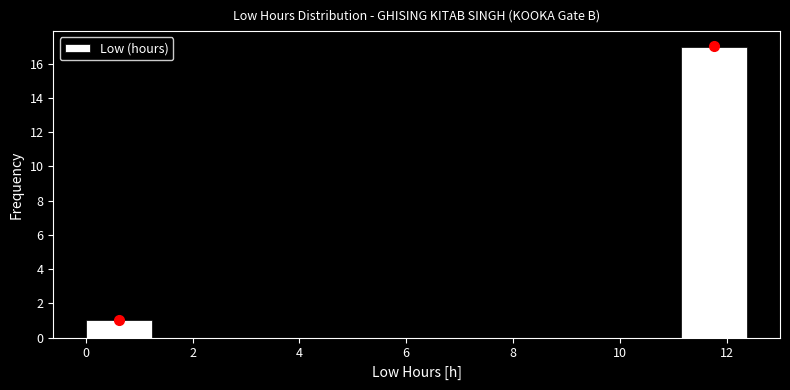

Reading left to right, list every bar in this chart as the range it spans on the x-axis followed by its height. Neither the bar edges nor the heights are printed on the chart, so give them approximately, as read against the axes.

0.0 to 1.2: 1
1.2 to 2.4: 0
2.4 to 3.8: 0
3.8 to 5.0: 0
5.0 to 6.2: 0
6.2 to 7.4: 0
7.4 to 8.6: 0
8.6 to 10.0: 0
10.0 to 11.2: 0
11.2 to 12.4: 17